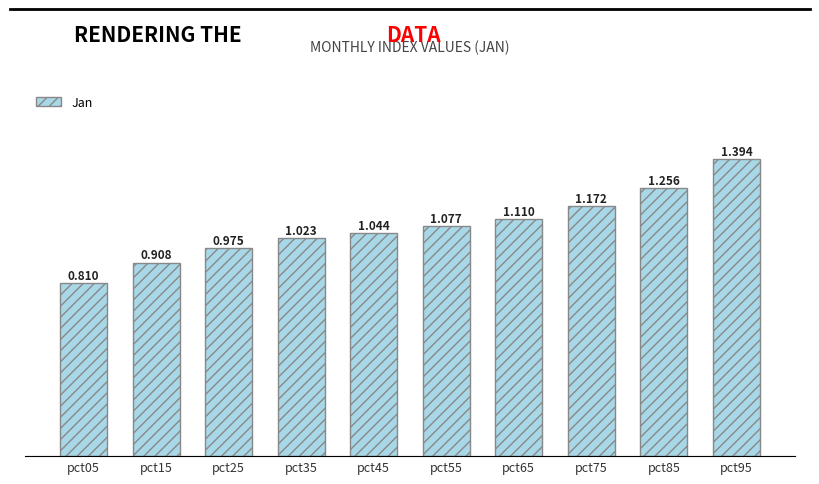

What is the sum of all values?

10.8